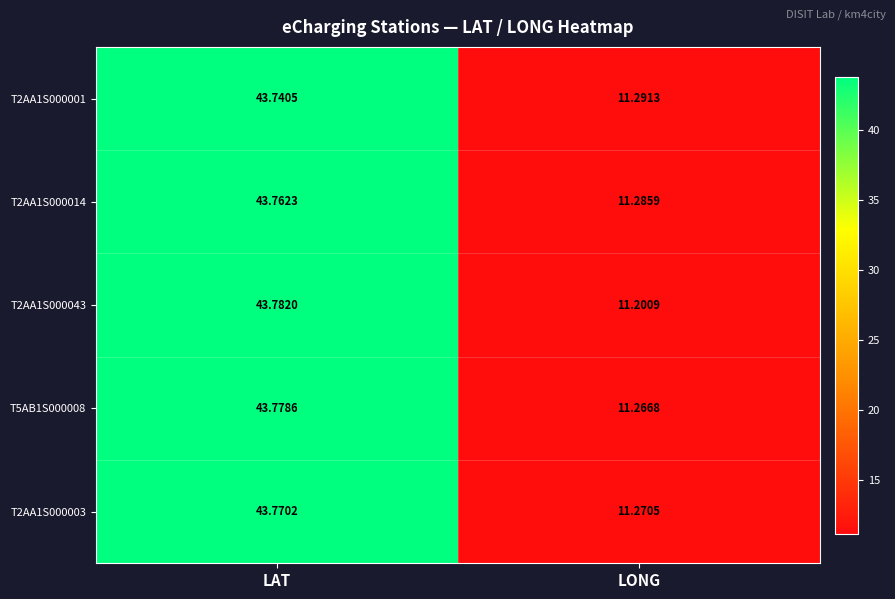

Which label corresponds to the largest value in the chart?

LAT